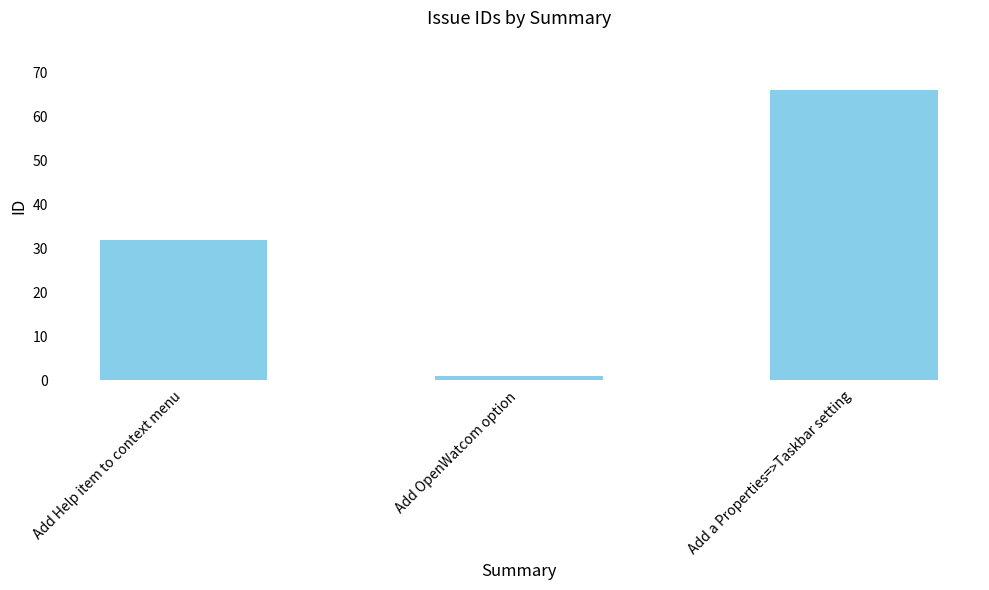

What value does the data have at Add OpenWatcom option?

1